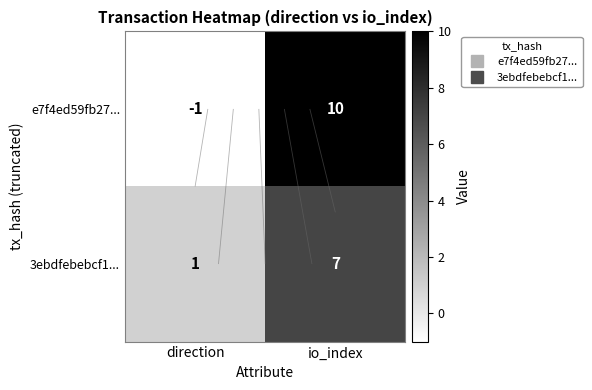

What is the sum of all e7f4ed59fb27... values?

9